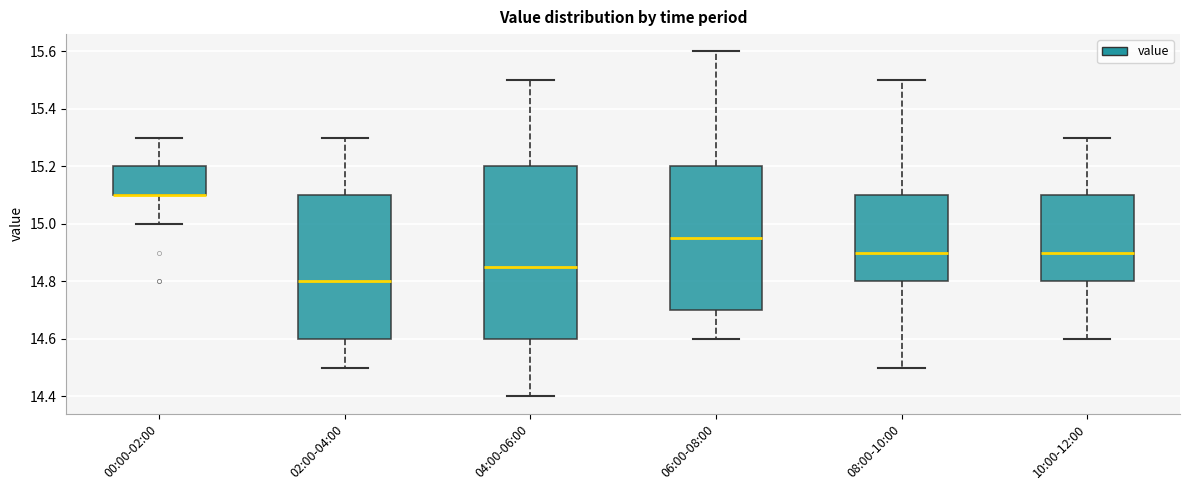

Where does the lower whisker of the box for 04:00-06:00 end on the y-axis? The values are not printed on the chart, so give them approximately, as read against the axis.

14.40